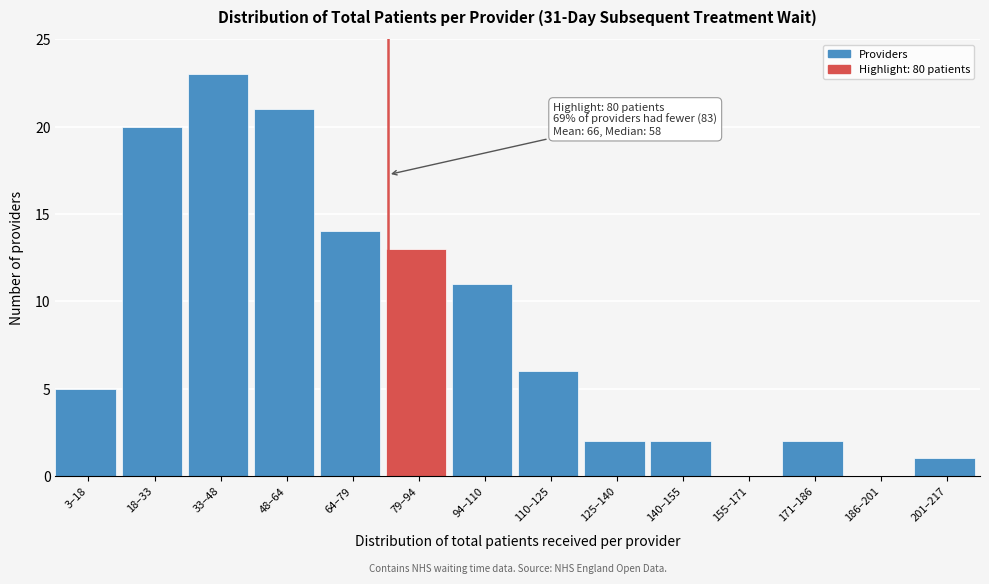

Reading right to left, what are all the values shown in this chart?

201–217=1	186–201=0	171–186=2	155–171=0	140–155=2	125–140=2	110–125=6	94–110=11	79–94=13	64–79=14	48–64=21	33–48=23	18–33=20	3–18=5